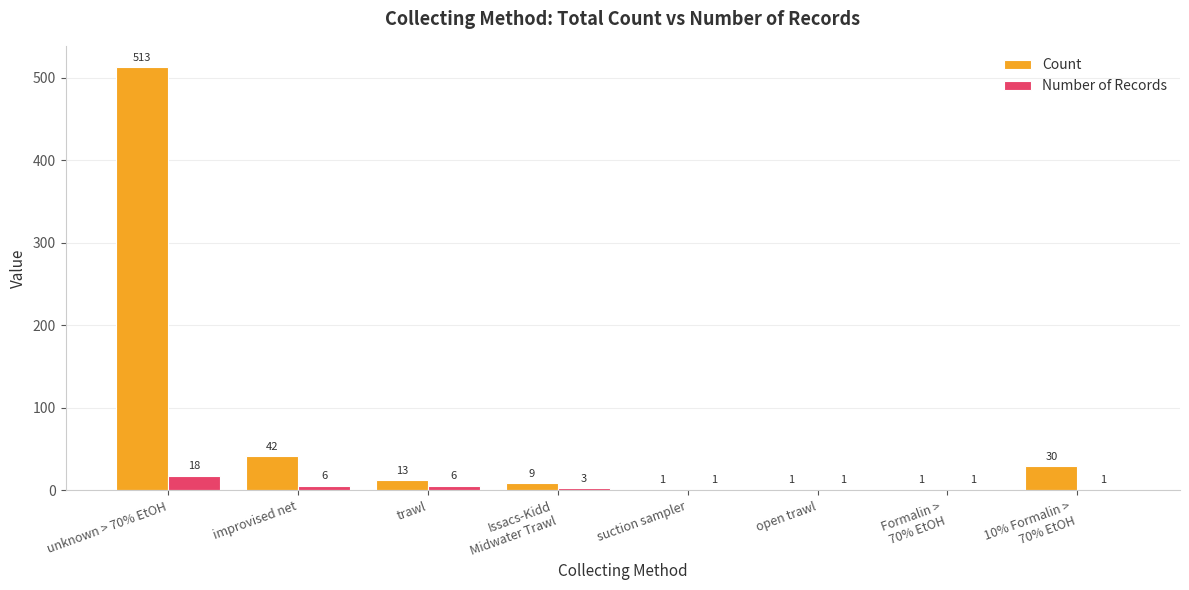

Reading left to right, extract all data points from this chart.

Count: 513	42	13	9	1	1	1	30
Number of Records: 18	6	6	3	1	1	1	1